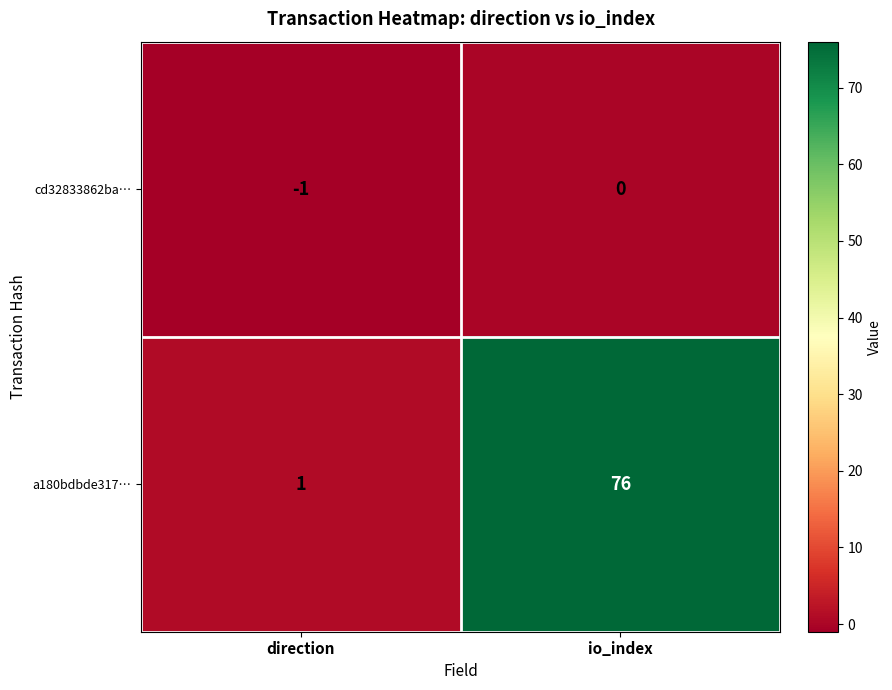

At how many categories does at least one series exceed 22?

1